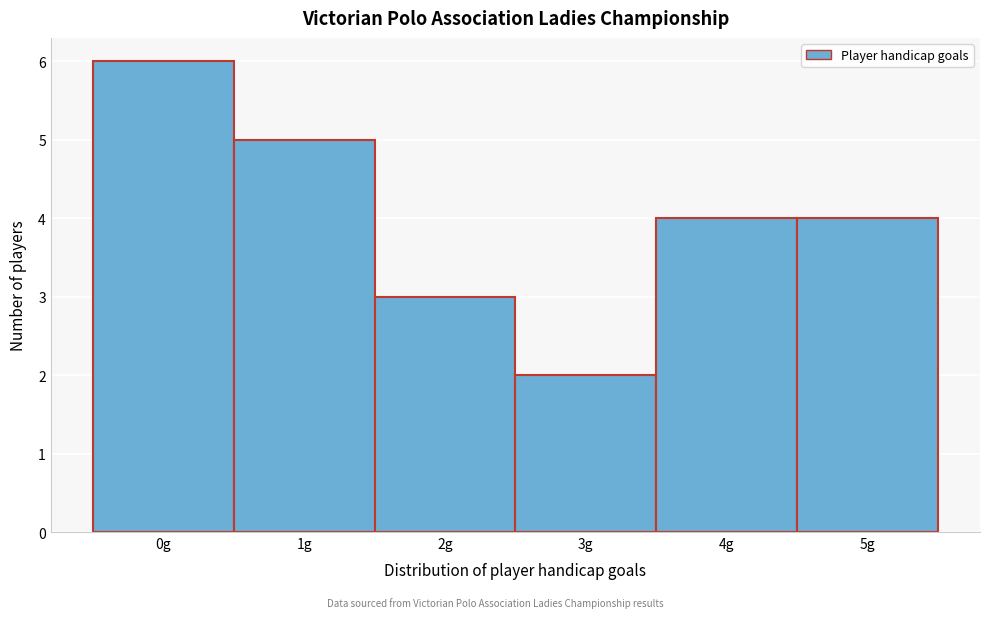

Reading right to left, what are all the values shown in this chart?

5g=4	4g=4	3g=2	2g=3	1g=5	0g=6